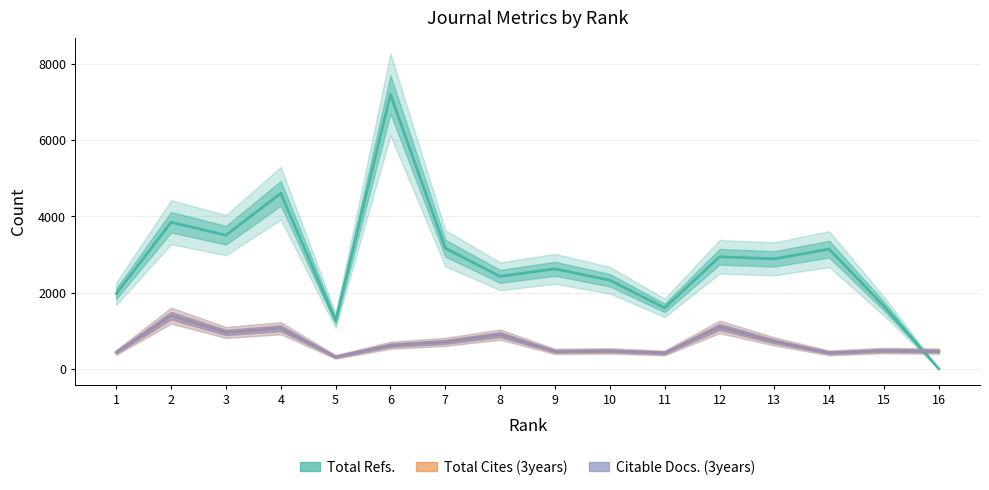

Reading left to right, what are all the values shown in this chart?

Total Refs.: 1972	3842	3504	4599	1264	7187	3163	2425	2622	2323	1599	2937	2883	3138	1641	0
Total Cites (3years): 434	1396	955	1066	315	620	709	900	460	472	418	1101	722	420	483	472
Citable Docs. (3years): 434	1396	955	1066	315	620	709	900	460	472	418	1101	722	420	483	462